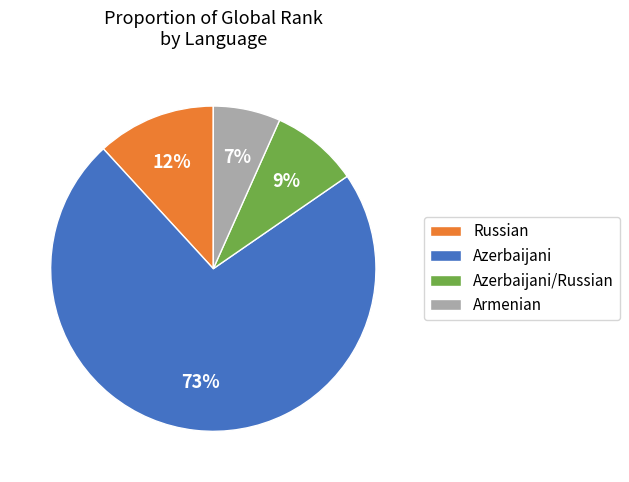

Rank the categories by value from lowest to highest.

Armenian, Azerbaijani/Russian, Russian, Azerbaijani